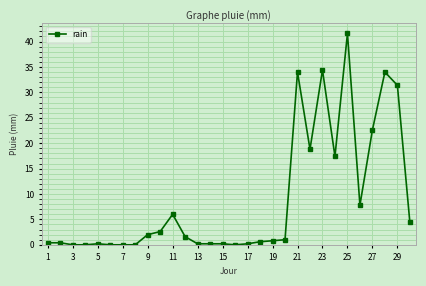

What is the maximum value shown in the chart?

41.6